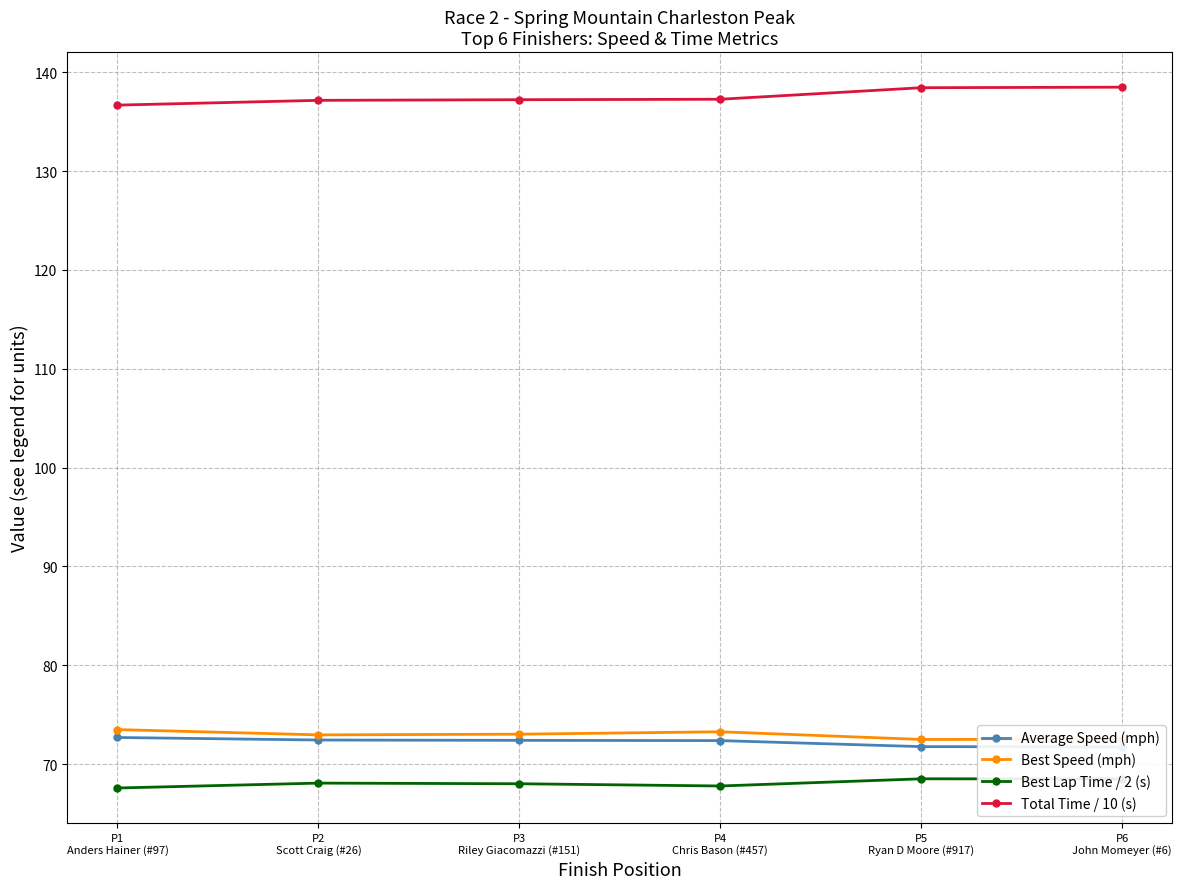

The Best Lap Time / 2 (s) series shows 68.5 at P5
Ryan D Moore (#917). True or false?

True